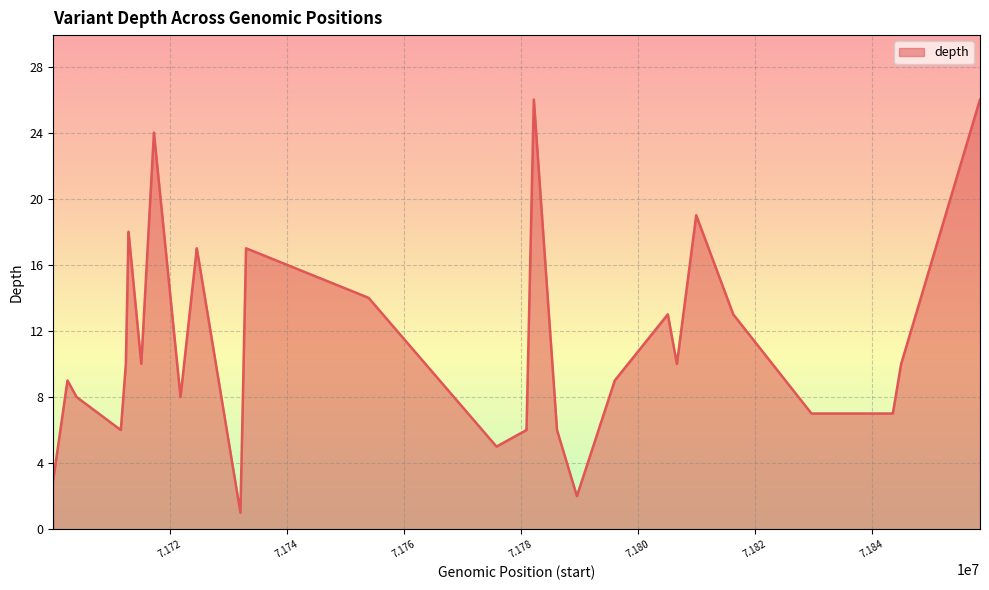

What is the maximum value shown in the chart?

26